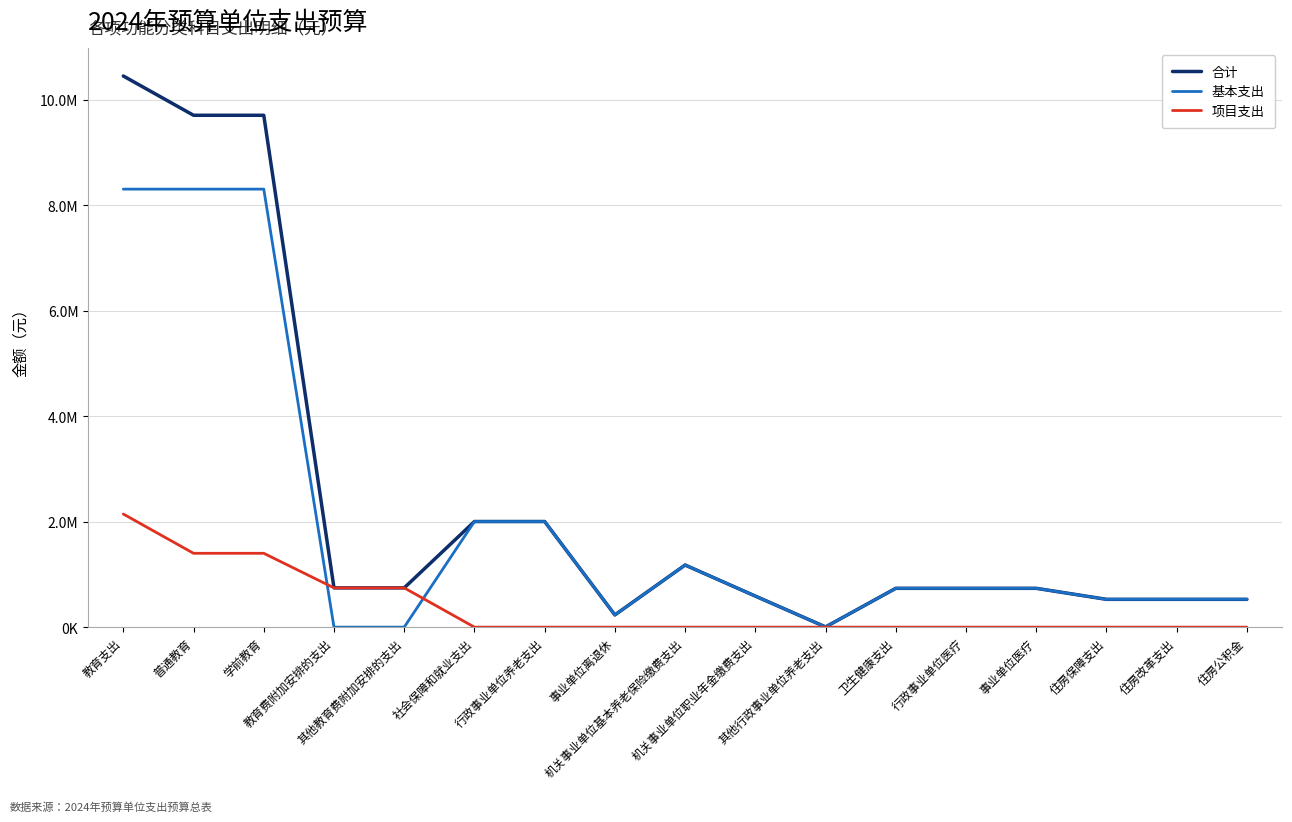

What are all the series names shown in the legend?

合计, 基本支出, 项目支出